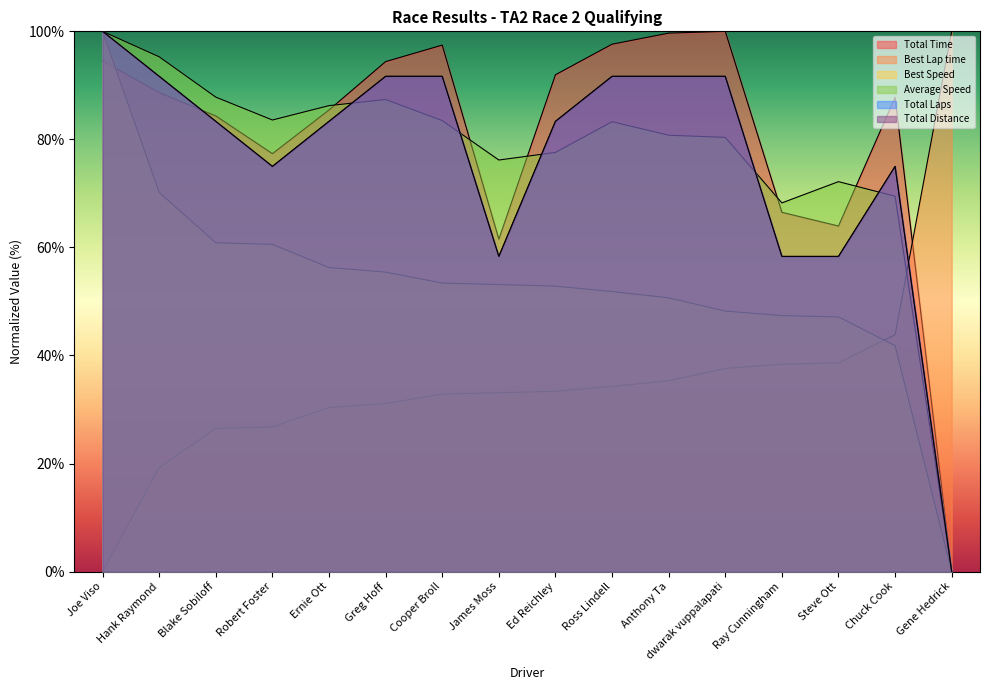

Between which two adjacent categories do Average Speed and Total Laps first intersect?

Ernie Ott and Greg Hoff